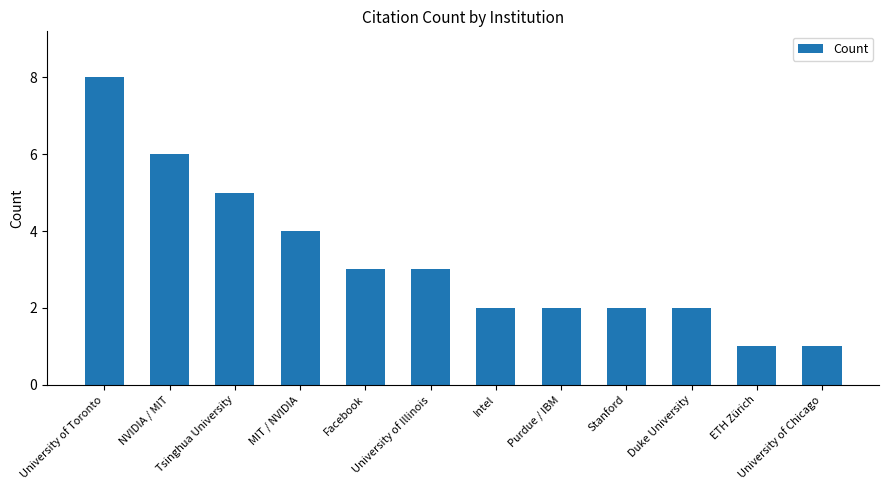

Reading left to right, transcribe all the data shown in this chart.

8	6	5	4	3	3	2	2	2	2	1	1